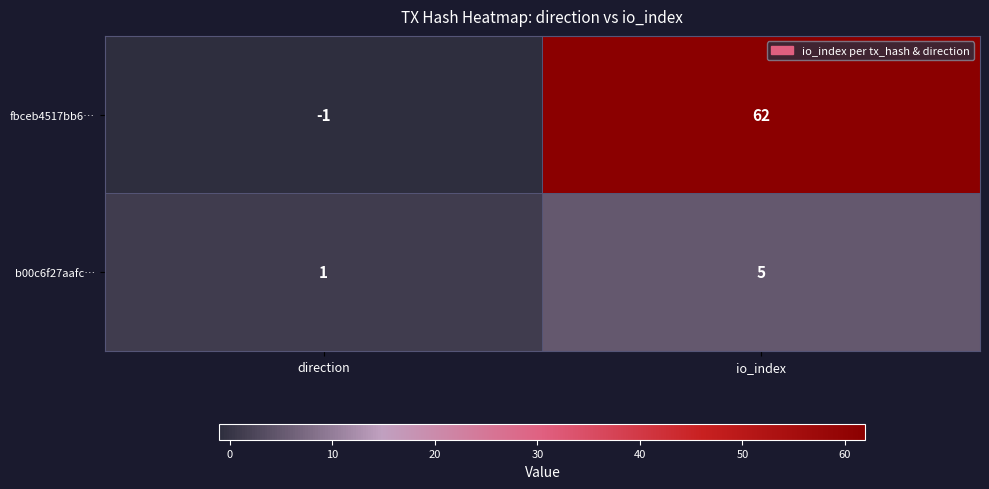

The value of b00c6f27aafc… at io_index is 3. True or false?

False